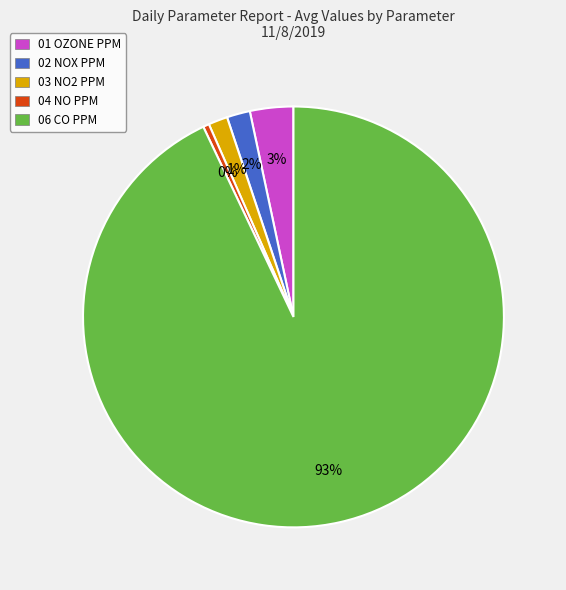

Which category has the smallest portion of the pie?

04 NO PPM